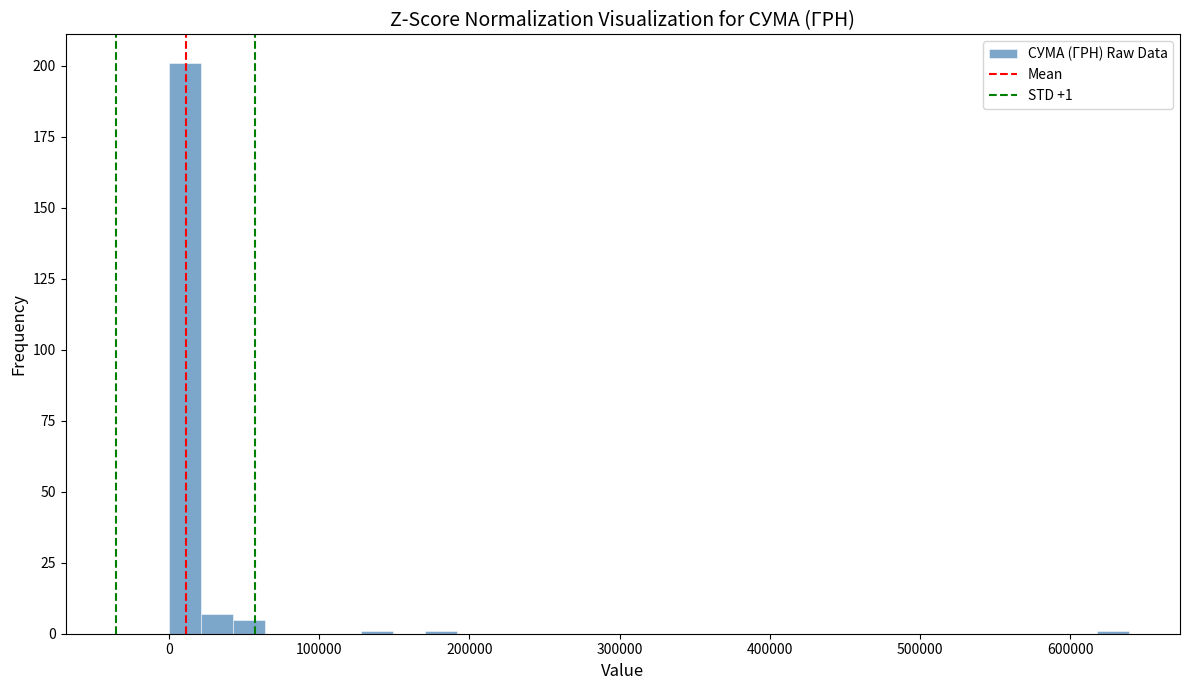

Read against the x-axis, roughly where is the centre of the tallest bar?

10000